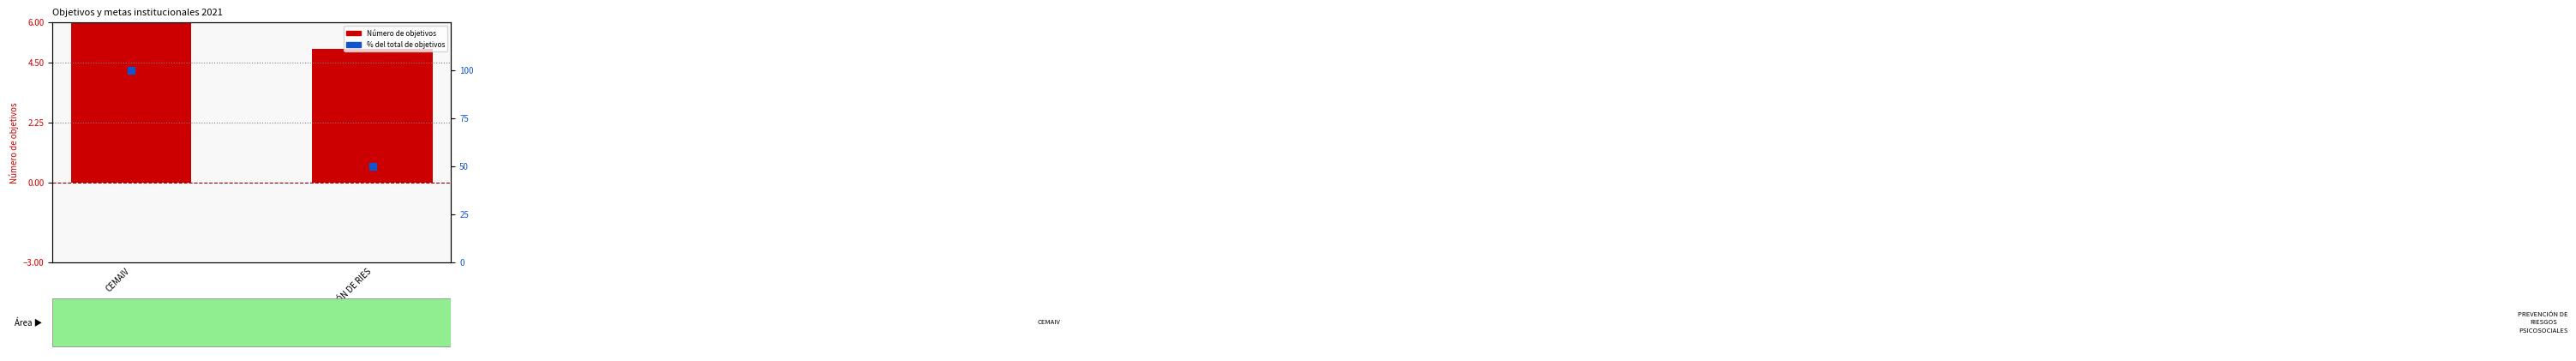

Is the value of Número de objetivos at PREVENCIÓN DE RIES greater than the value of % del total at CEMAIV?

No